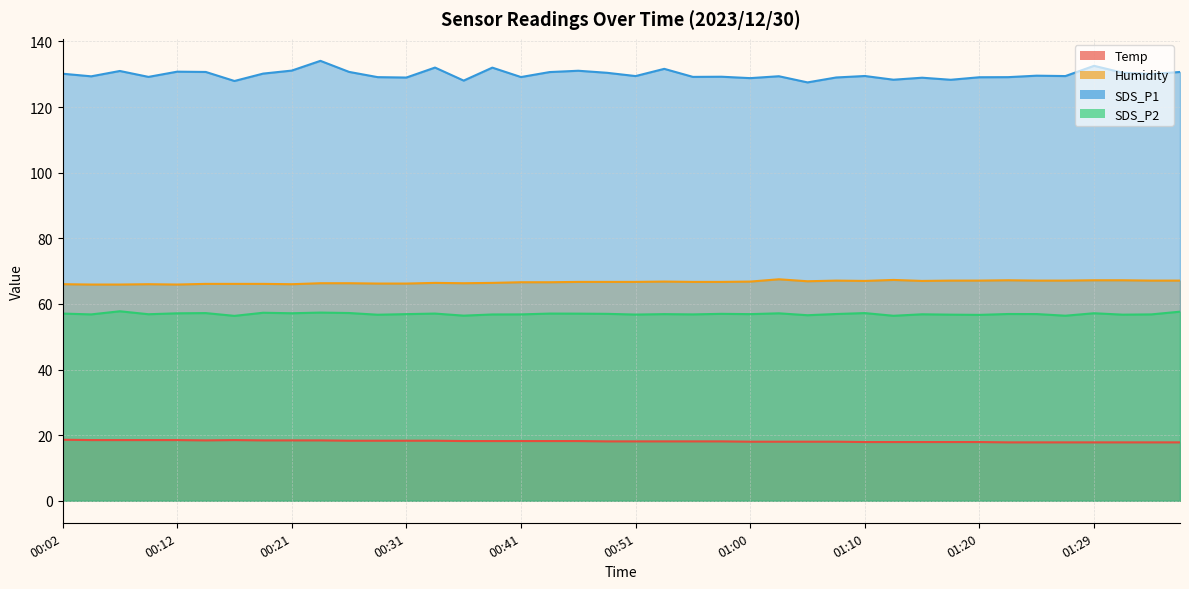

In SDS_P1, how many points are higher than both neighbors (excluding endpoints)?

13